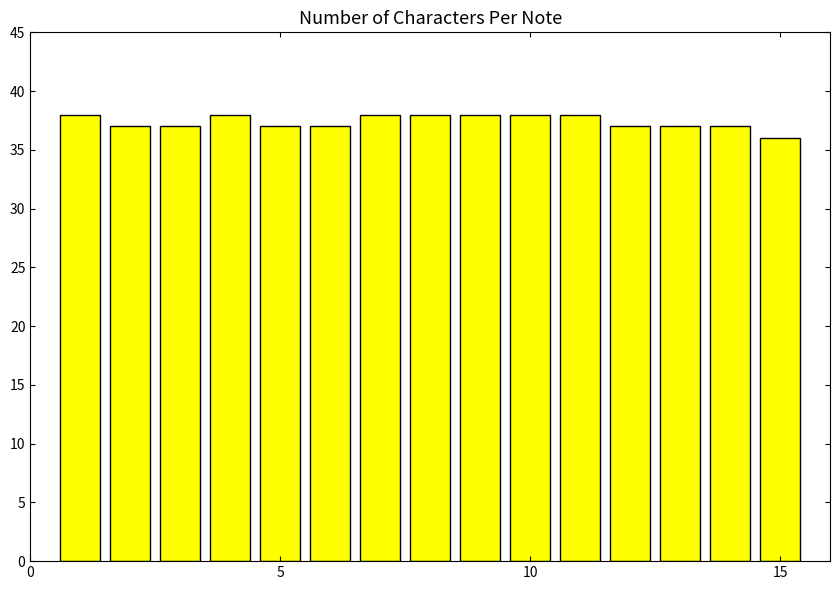

What is the smallest value displayed?

36